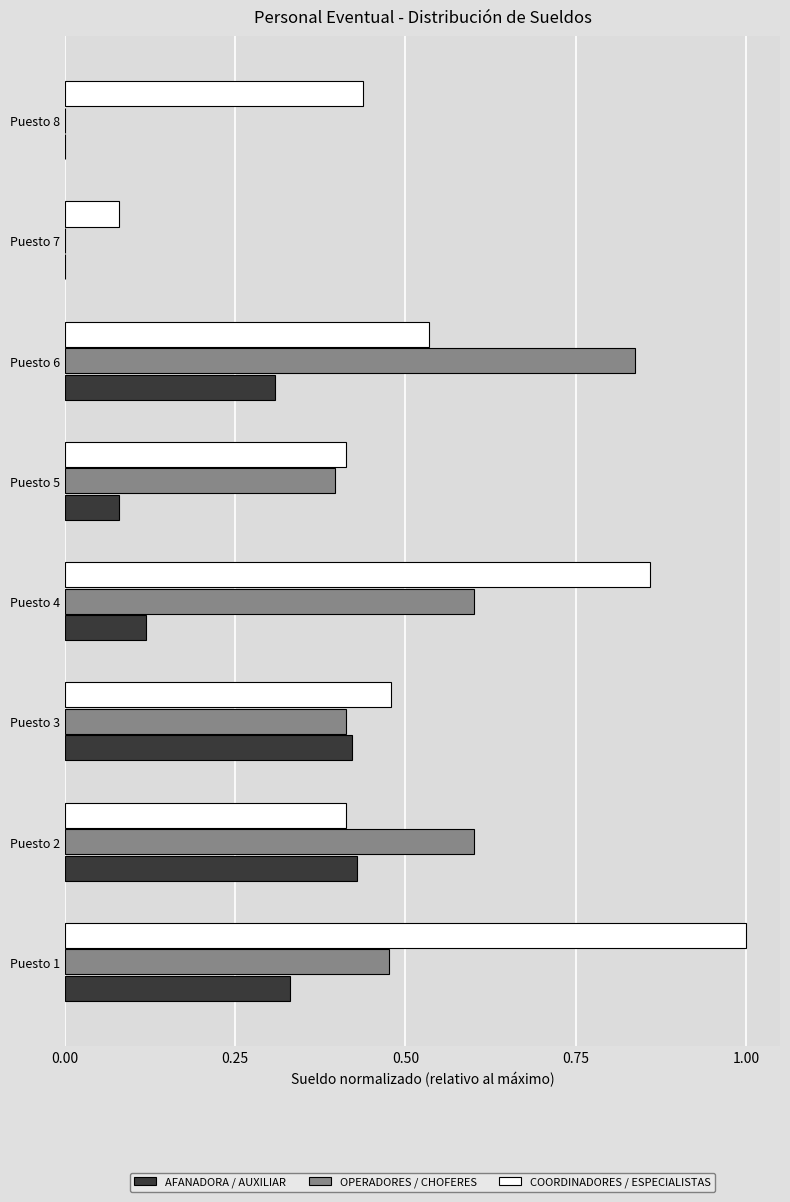

True or false: OPERADORES / CHOFERES has a value of 0.7 at Puesto 3.

False